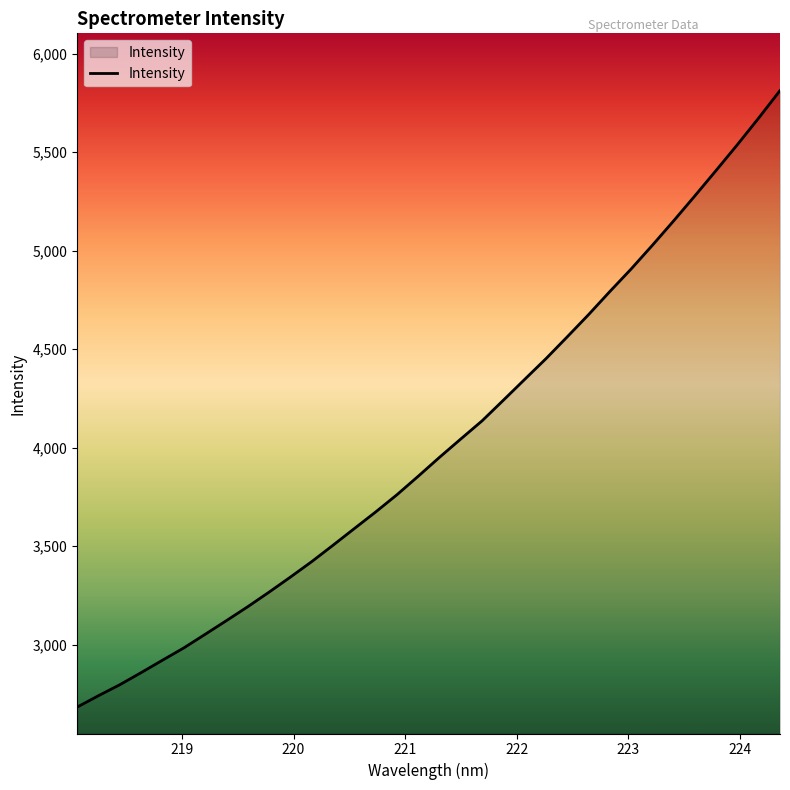

What is the difference between the maximum and second lowest values?

3072.8